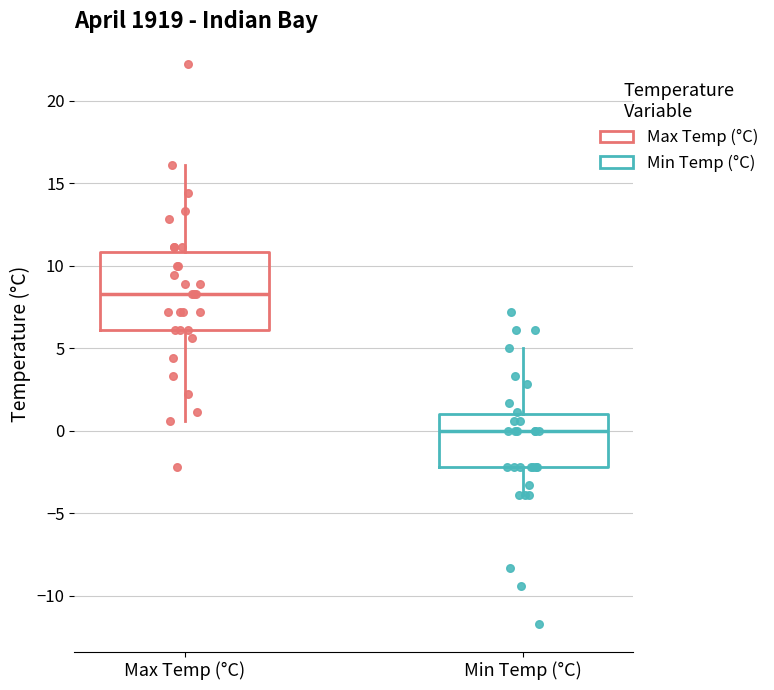

Reading left to right, read every box against the y-axis: the position of its median line, the range the box covers, and the ends of its whiskers. The values are not printed on the chart, so give them approximately, as read against the axis.

Max Temp (°C): median 8.5, box 6.0 to 11.0, whiskers 0.5 to 16.0
Min Temp (°C): median 0.0, box -2.0 to 1.0, whiskers -4.0 to 5.0